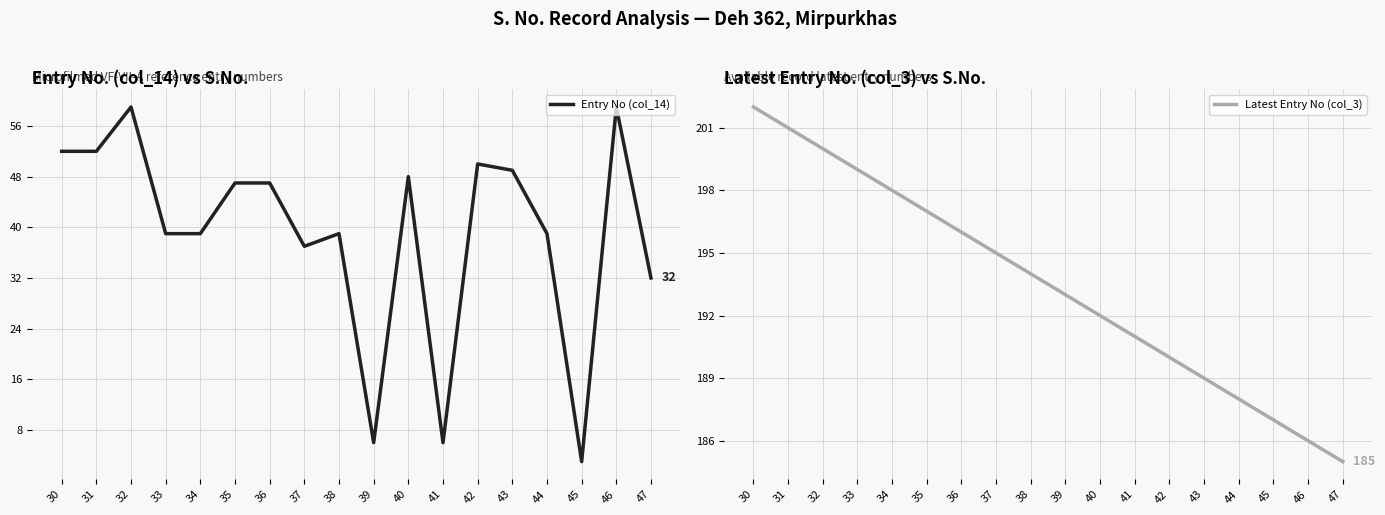

At which label does Entry No (col_14) reach its peak?

32